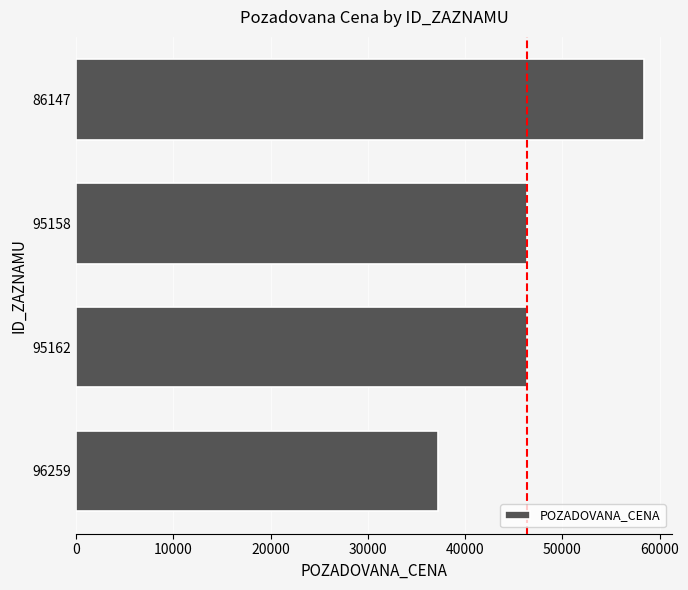

What is the sum of all values?

188251